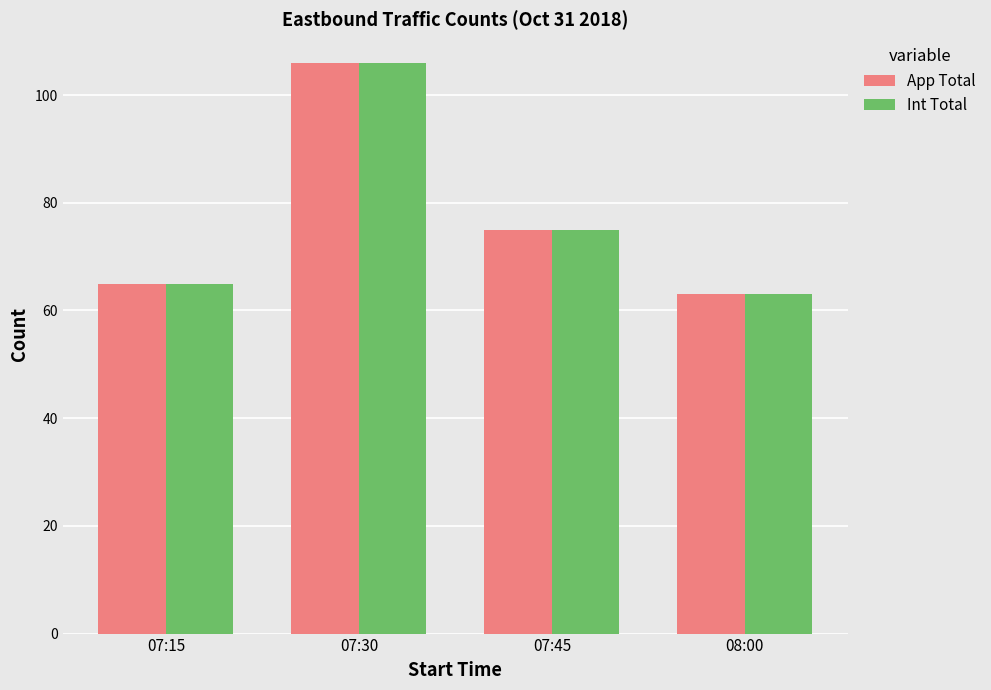

What are all the series names shown in the legend?

App Total, Int Total